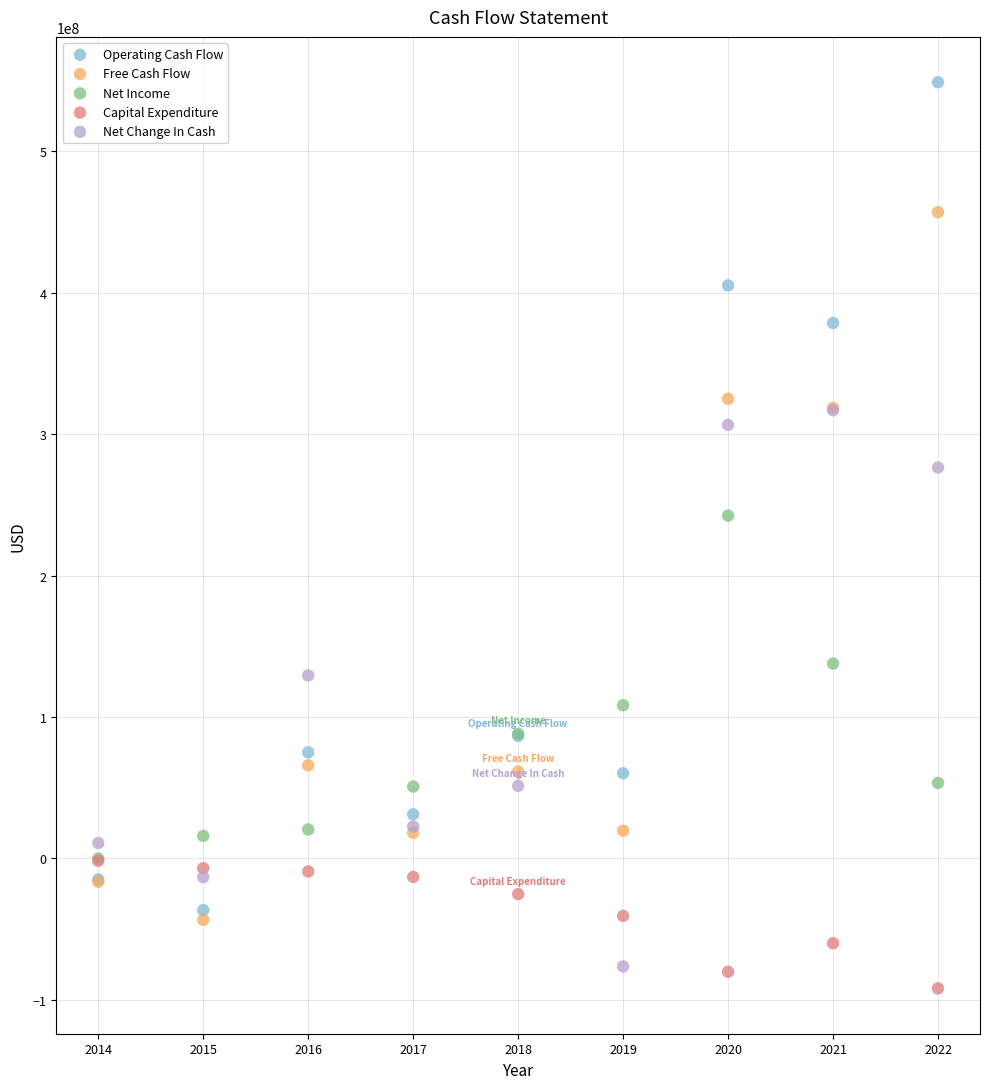

Which series contains the highest Y value?

Operating Cash Flow